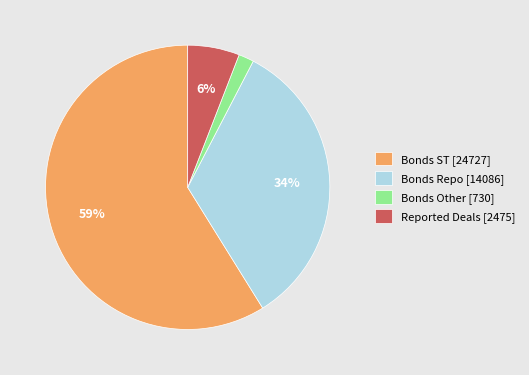

To the nearest percent, what is the difference between the Reported Deals [2475] and Bonds Other [730] slice percentages?

4%